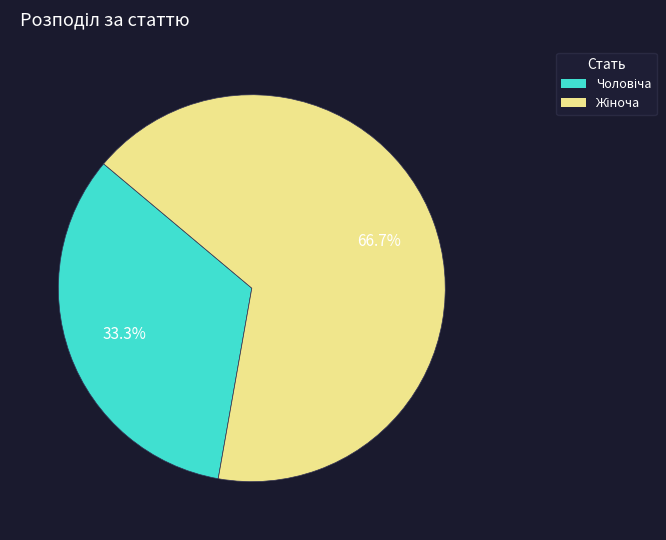

How many segments does this pie chart have?

2